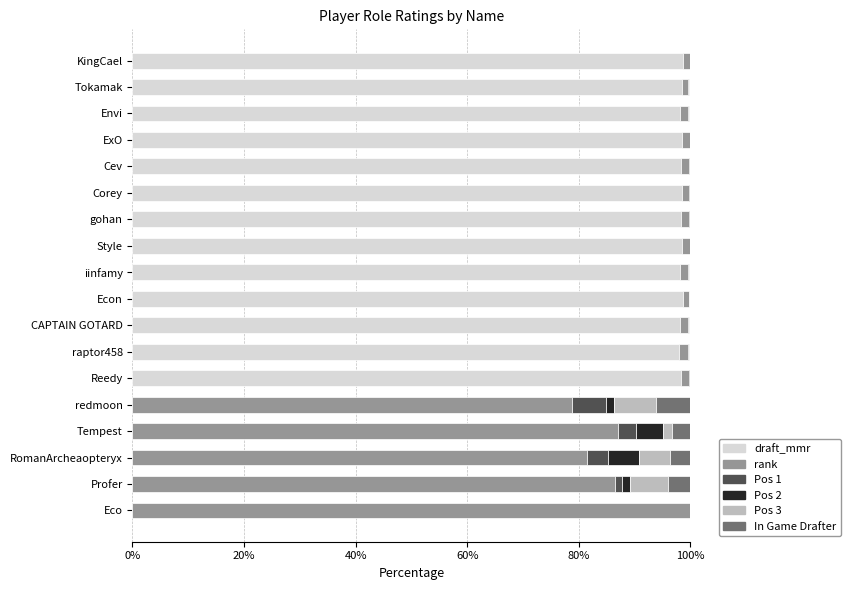

True or false: draft_mmr has a value of 42.8 at Eco.

False